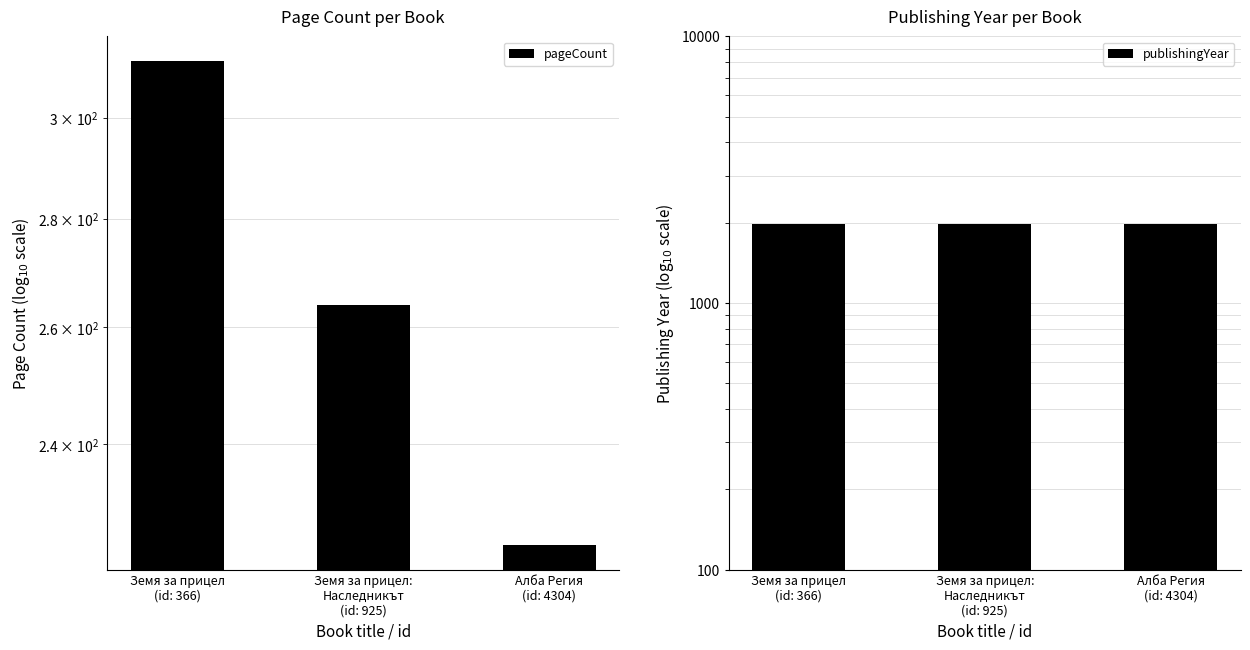

What is the minimum value for pageCount?

224